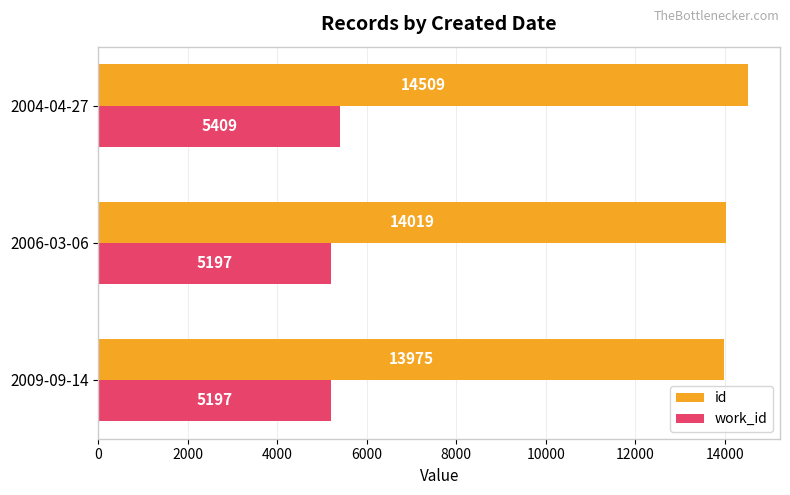

What is the lowest value of the id series?

13975